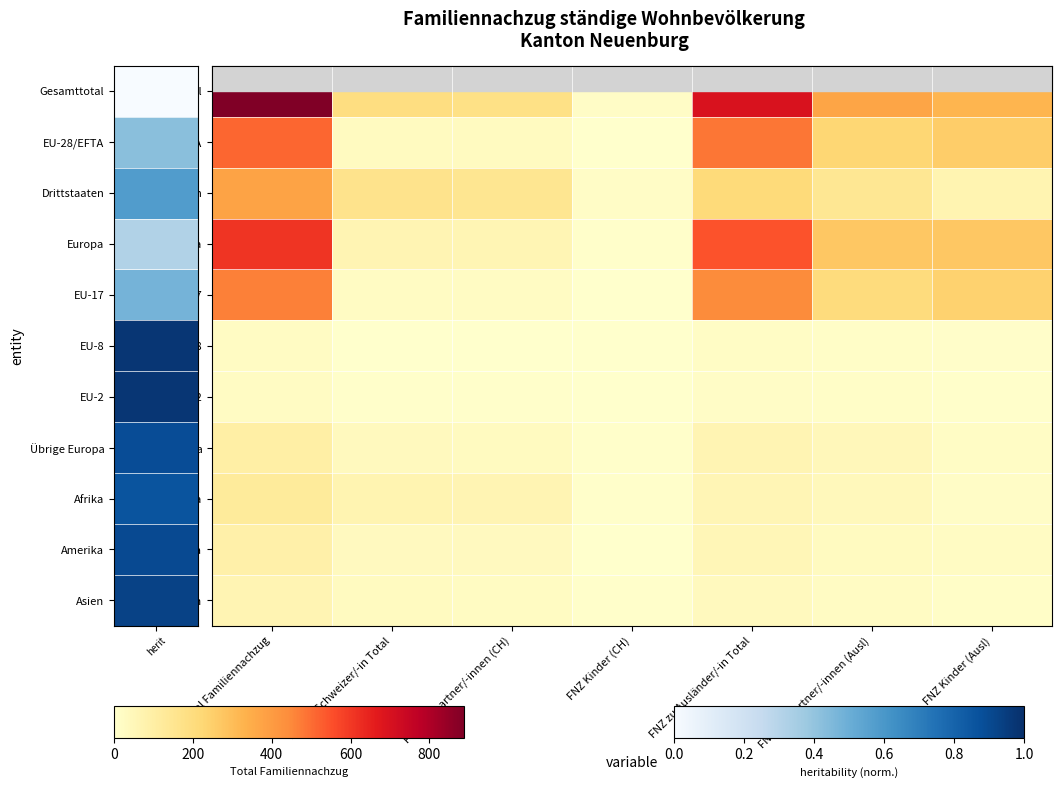

Reading left to right, transcribe all the data shown in this chart.

Gesamttotal: Total Familiennachzug=888	FNZ zu Schweizer/-in Total=194	FNZ Ehepartner/-innen (CH)=180	FNZ Kinder (CH)=14	FNZ zu Ausländer/-in Total=694	FNZ Ehepartner/-innen (Ausl)=370	FNZ Kinder (Ausl)=324
EU-28/EFTA: Total Familiennachzug=511	FNZ zu Schweizer/-in Total=28	FNZ Ehepartner/-innen (CH)=28	FNZ Kinder (CH)=0	FNZ zu Ausländer/-in Total=483	FNZ Ehepartner/-innen (Ausl)=227	FNZ Kinder (Ausl)=256
Drittstaaten: Total Familiennachzug=377	FNZ zu Schweizer/-in Total=166	FNZ Ehepartner/-innen (CH)=152	FNZ Kinder (CH)=14	FNZ zu Ausländer/-in Total=211	FNZ Ehepartner/-innen (Ausl)=143	FNZ Kinder (Ausl)=68
Europa: Total Familiennachzug=610	FNZ zu Schweizer/-in Total=63	FNZ Ehepartner/-innen (CH)=59	FNZ Kinder (CH)=4	FNZ zu Ausländer/-in Total=547	FNZ Ehepartner/-innen (Ausl)=273	FNZ Kinder (Ausl)=274
EU-17: Total Familiennachzug=468	FNZ zu Schweizer/-in Total=22	FNZ Ehepartner/-innen (CH)=22	FNZ Kinder (CH)=0	FNZ zu Ausländer/-in Total=446	FNZ Ehepartner/-innen (Ausl)=204	FNZ Kinder (Ausl)=242
EU-8: Total Familiennachzug=22	FNZ zu Schweizer/-in Total=2	FNZ Ehepartner/-innen (CH)=2	FNZ Kinder (CH)=0	FNZ zu Ausländer/-in Total=20	FNZ Ehepartner/-innen (Ausl)=12	FNZ Kinder (Ausl)=8
EU-2: Total Familiennachzug=21	FNZ zu Schweizer/-in Total=4	FNZ Ehepartner/-innen (CH)=4	FNZ Kinder (CH)=0	FNZ zu Ausländer/-in Total=17	FNZ Ehepartner/-innen (Ausl)=11	FNZ Kinder (Ausl)=6
Übrige Europa: Total Familiennachzug=99	FNZ zu Schweizer/-in Total=35	FNZ Ehepartner/-innen (CH)=31	FNZ Kinder (CH)=4	FNZ zu Ausländer/-in Total=64	FNZ Ehepartner/-innen (Ausl)=46	FNZ Kinder (Ausl)=18
Afrika: Total Familiennachzug=124	FNZ zu Schweizer/-in Total=67	FNZ Ehepartner/-innen (CH)=63	FNZ Kinder (CH)=4	FNZ zu Ausländer/-in Total=57	FNZ Ehepartner/-innen (Ausl)=42	FNZ Kinder (Ausl)=15
Amerika: Total Familiennachzug=87	FNZ zu Schweizer/-in Total=34	FNZ Ehepartner/-innen (CH)=32	FNZ Kinder (CH)=2	FNZ zu Ausländer/-in Total=53	FNZ Ehepartner/-innen (Ausl)=29	FNZ Kinder (Ausl)=24
Asien: Total Familiennachzug=65	FNZ zu Schweizer/-in Total=30	FNZ Ehepartner/-innen (CH)=26	FNZ Kinder (CH)=4	FNZ zu Ausländer/-in Total=35	FNZ Ehepartner/-innen (Ausl)=24	FNZ Kinder (Ausl)=11